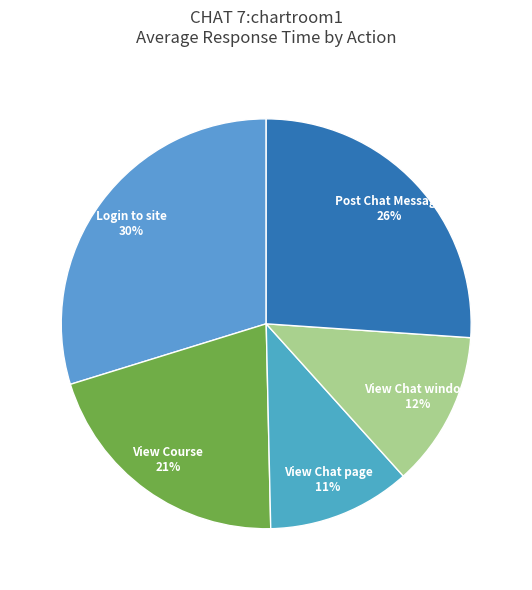

To the nearest percent, what is the average slice percentage?

20%